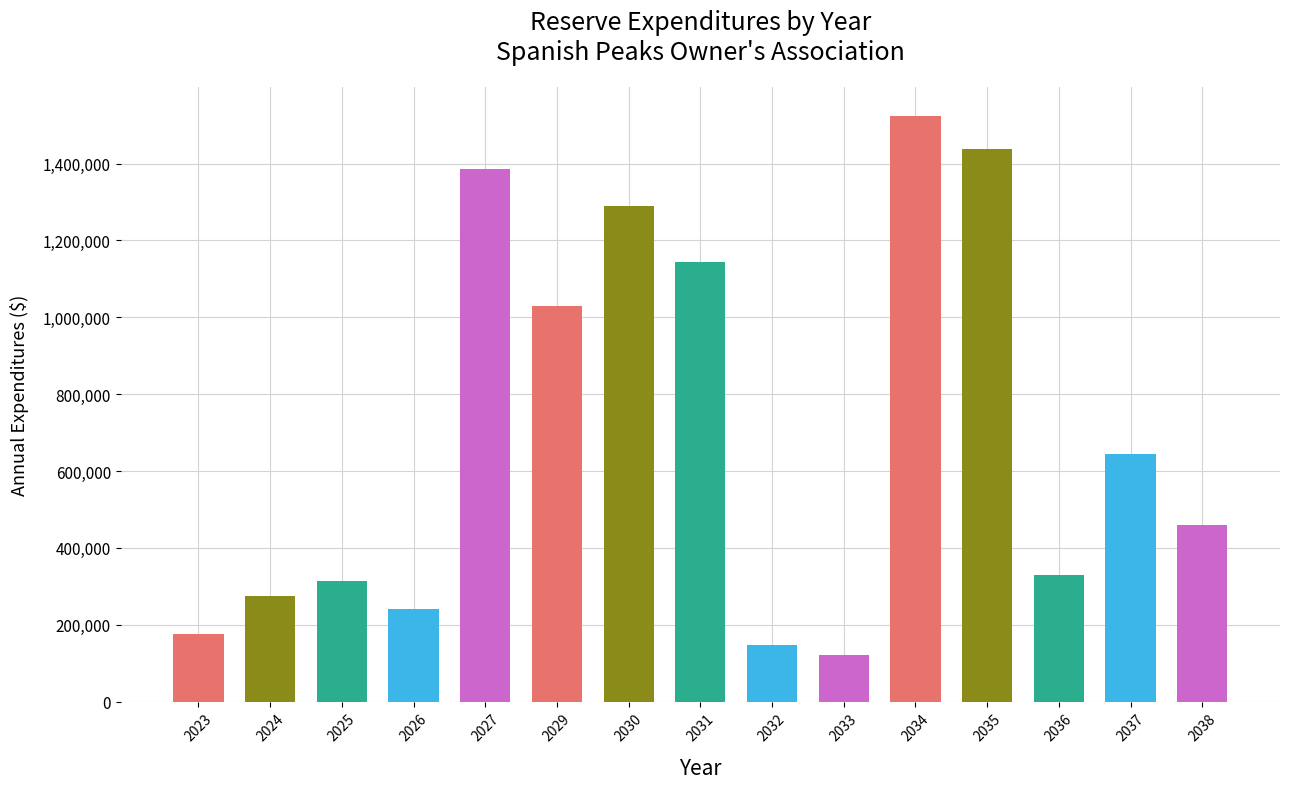

At which label does the data first exceed 458396?

2027